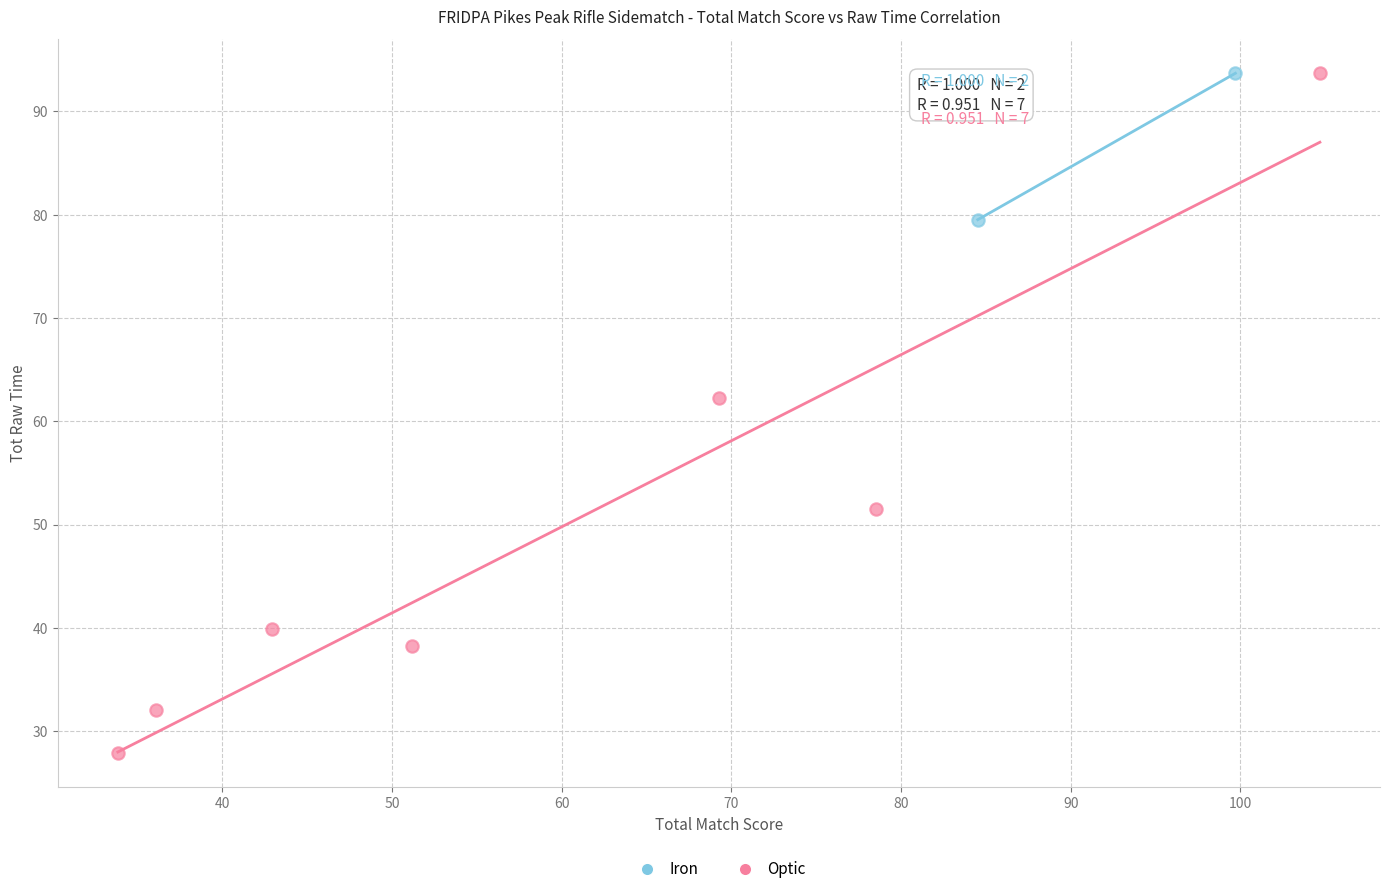

What are all the series names shown in the legend?

Iron, Optic